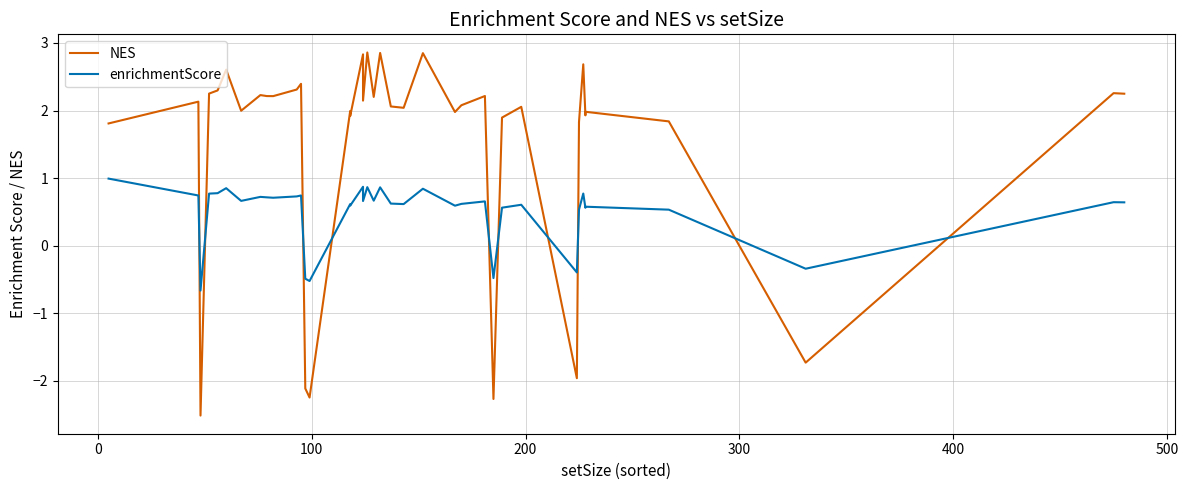

The value of NES at 30 is 2.9. True or false?

False